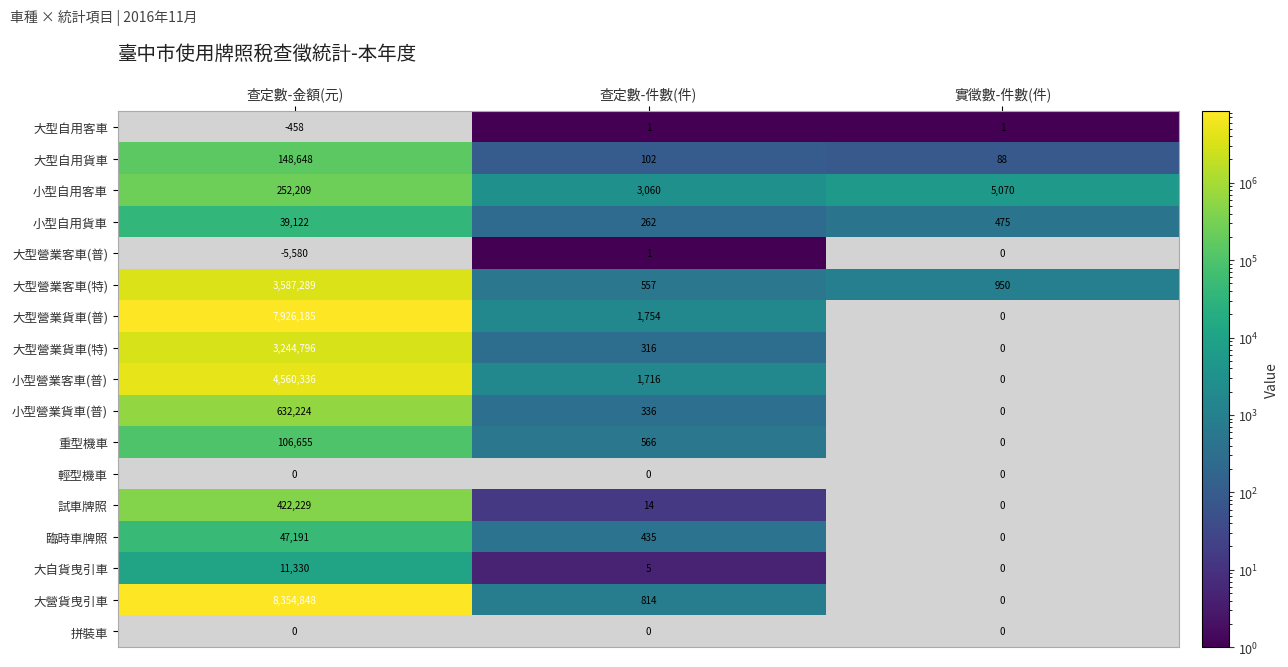

True or false: 小型營業貨車(普) has a value of 0 at 實徵數-件數(件).

True